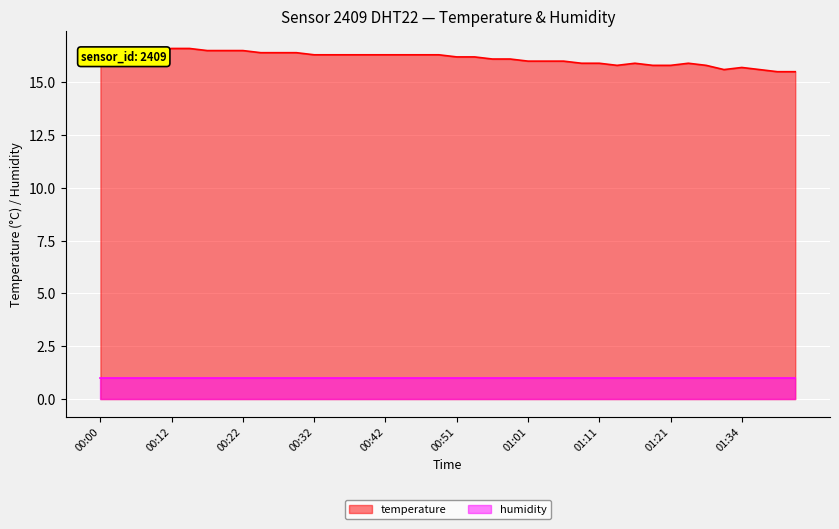

What is the sum of the values at 01:14 and 01:06?

31.8